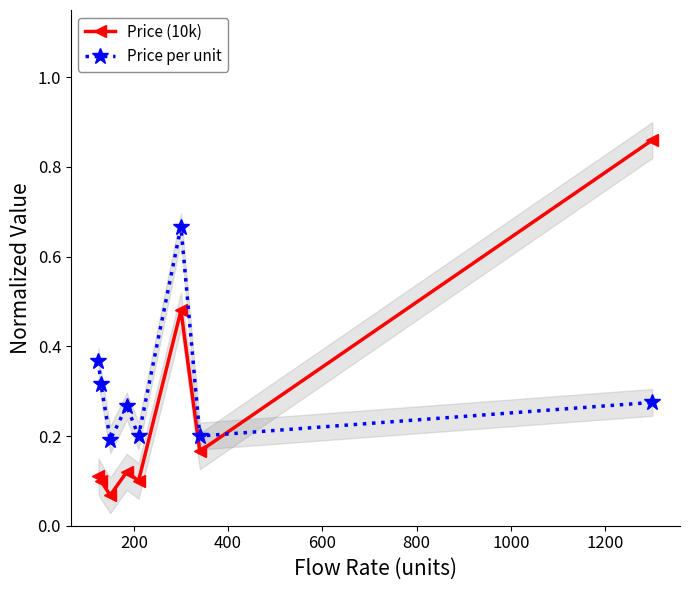

True or false: Price per unit and Price (10k) cross at least once.

True